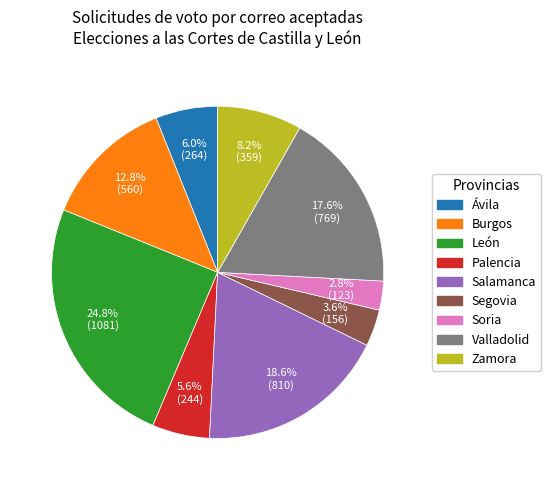

Which category has the biggest portion of the pie?

León